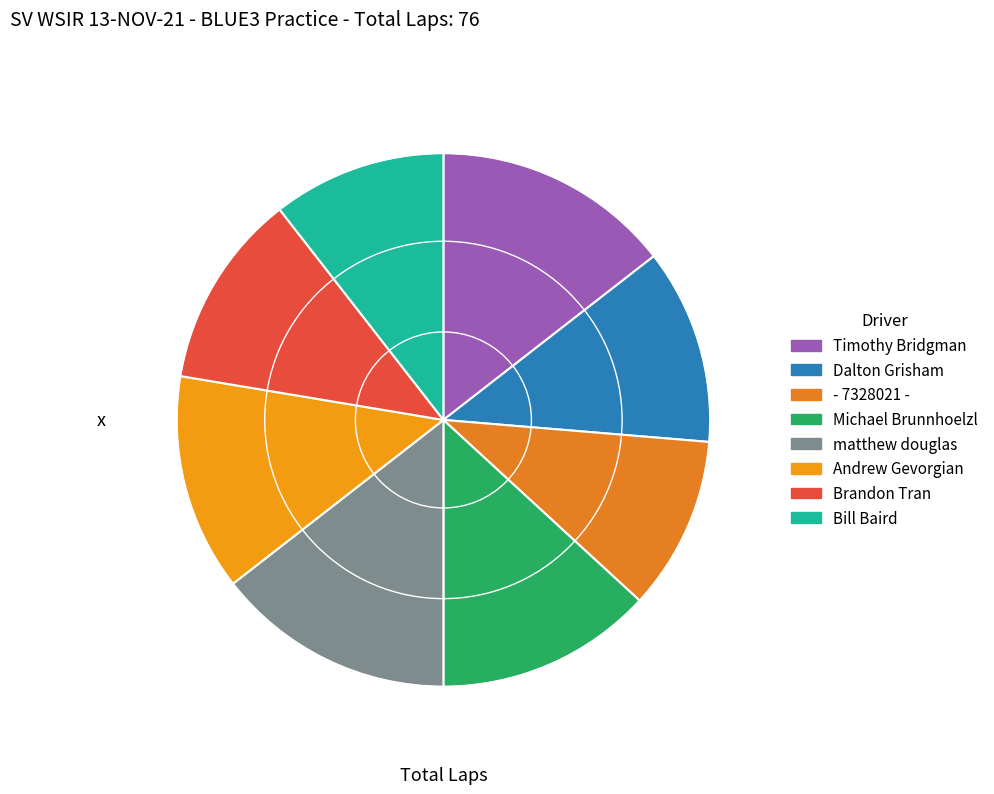

Count the number of slices in the pie.

8